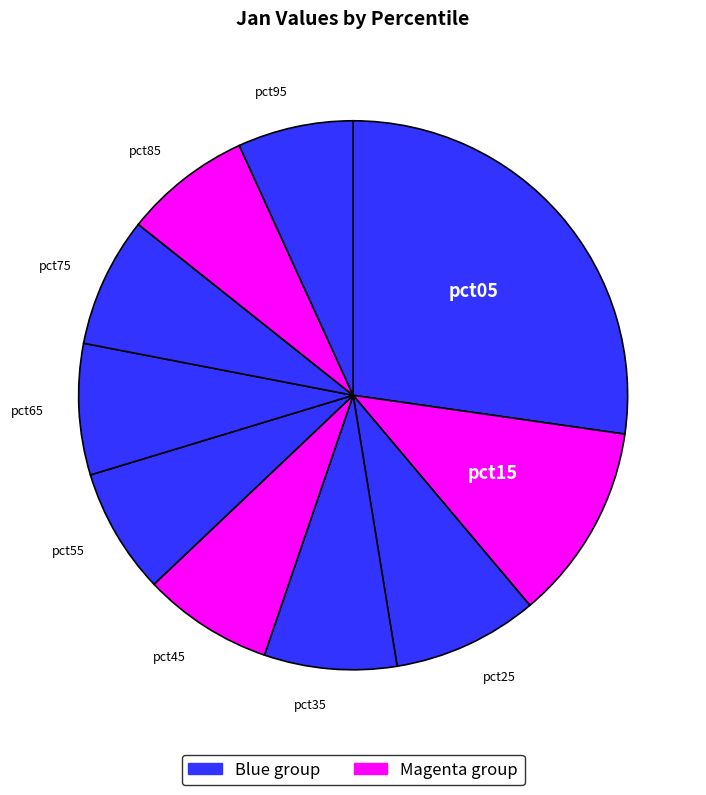

Which category has the smallest portion of the pie?

pct95